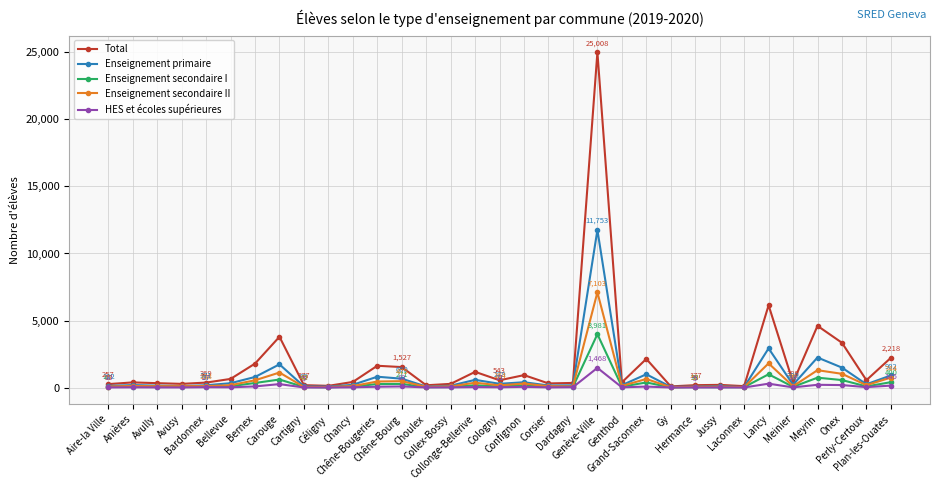

At which category is the sum across all series the highest?

Genève-Ville